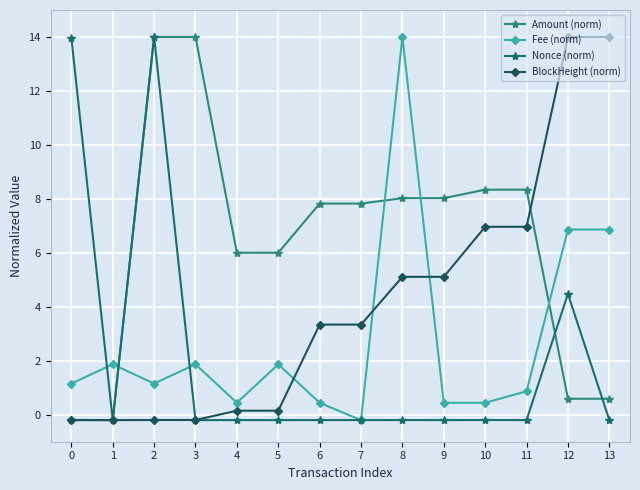

The BlockHeight (norm) series shows 3.3 at 6. True or false?

True